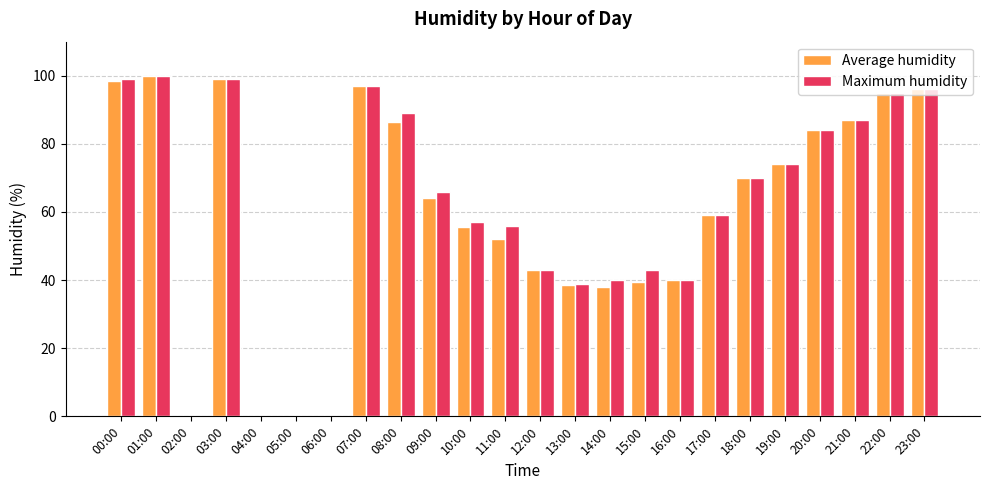

What is the spread (max minus min) of values at 09:00?

2.0